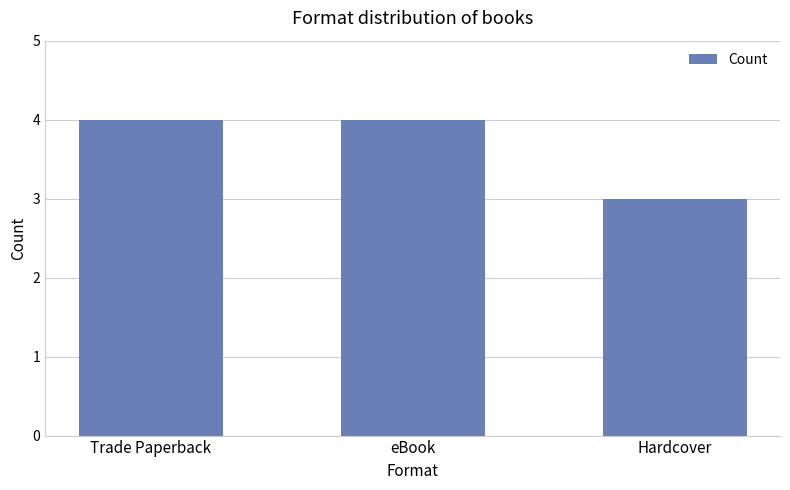

Reading left to right, extract all data points from this chart.

Trade Paperback=4	eBook=4	Hardcover=3